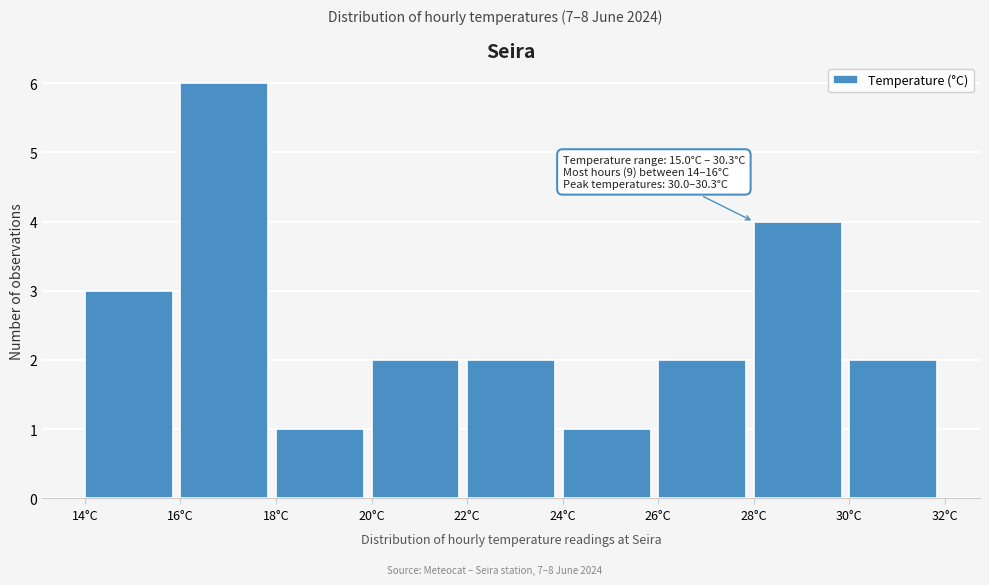

Over which range of the x-axis is the bar tallest?

16 to 18